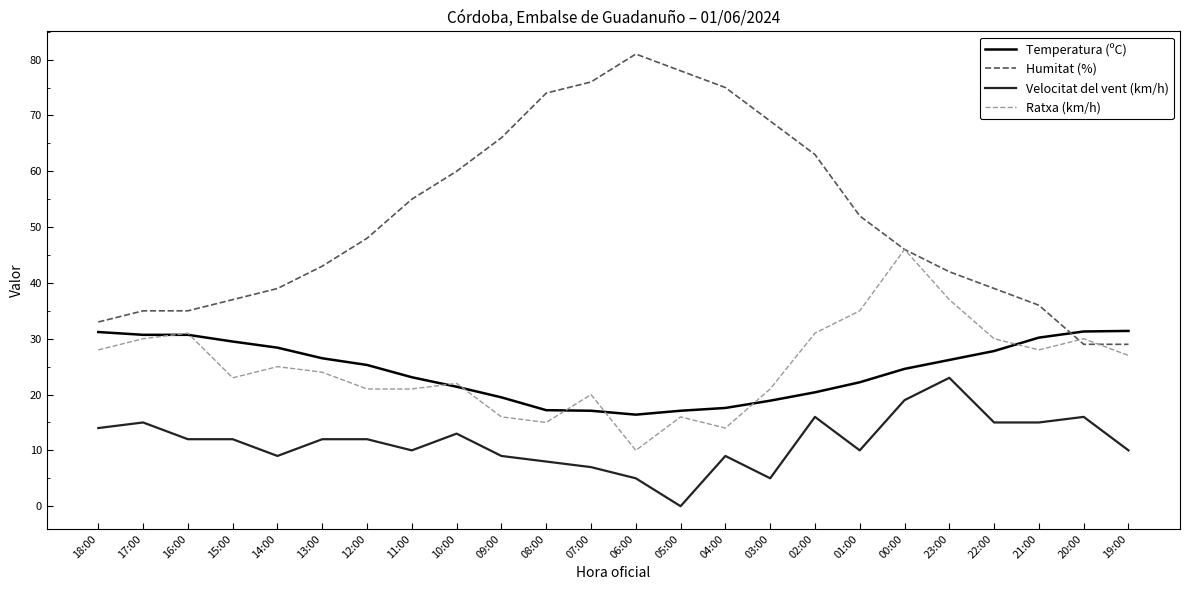

True or false: Velocitat del vent (km/h) and Temperatura (ºC) intersect in this chart.

False